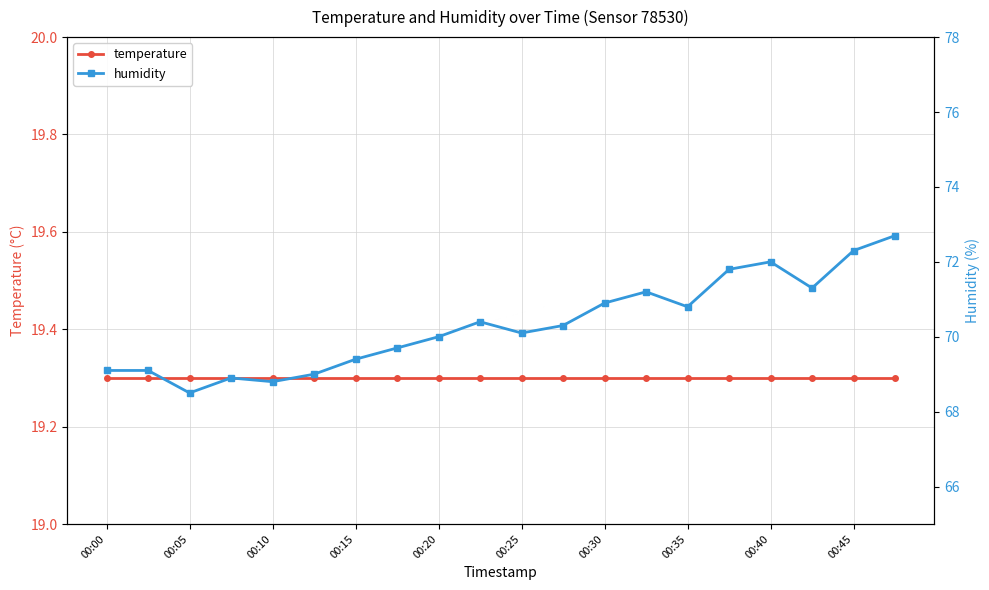

Reading left to right, what are all the values shown in this chart?

temperature: 19.3	19.3	19.3	19.3	19.3	19.3	19.3	19.3	19.3	19.3	19.3	19.3	19.3	19.3	19.3	19.3	19.3	19.3	19.3	19.3
humidity: 69.1	69.1	68.5	68.9	68.8	69.0	69.4	69.7	70.0	70.4	70.1	70.3	70.9	71.2	70.8	71.8	72.0	71.3	72.3	72.7